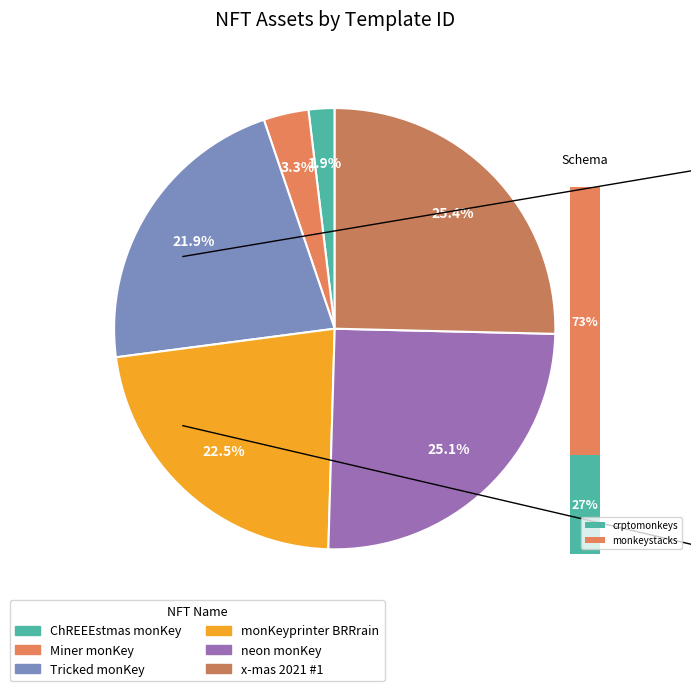

Count the number of slices in the pie.

6